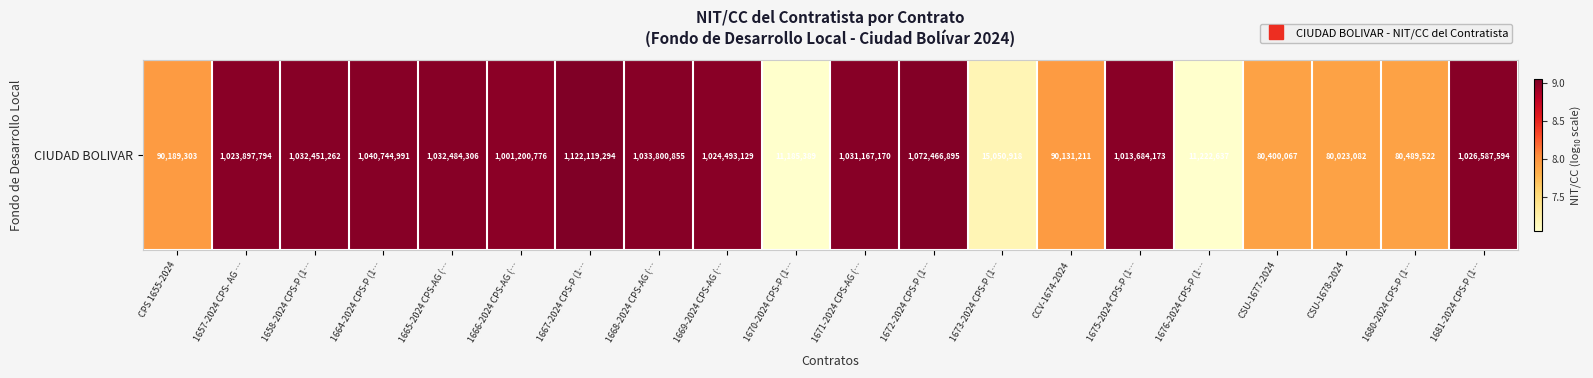

What is the difference between the second highest and minimum values?

2.0